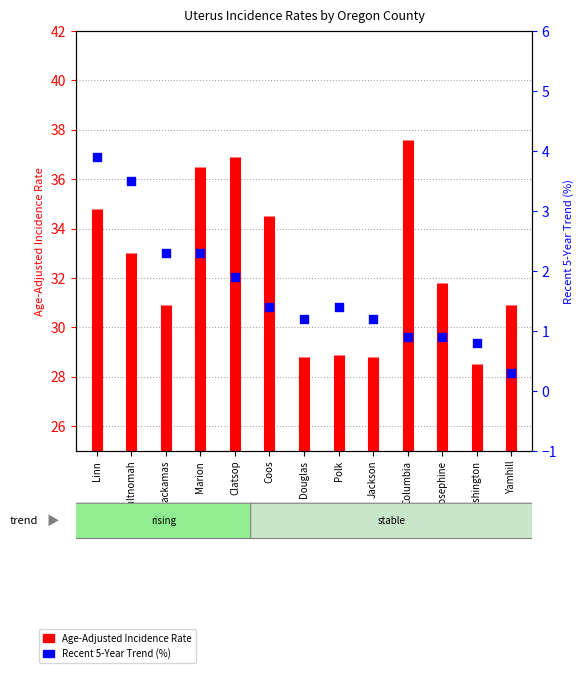

What is the change in value from Clatsop to Columbia?

-1.0